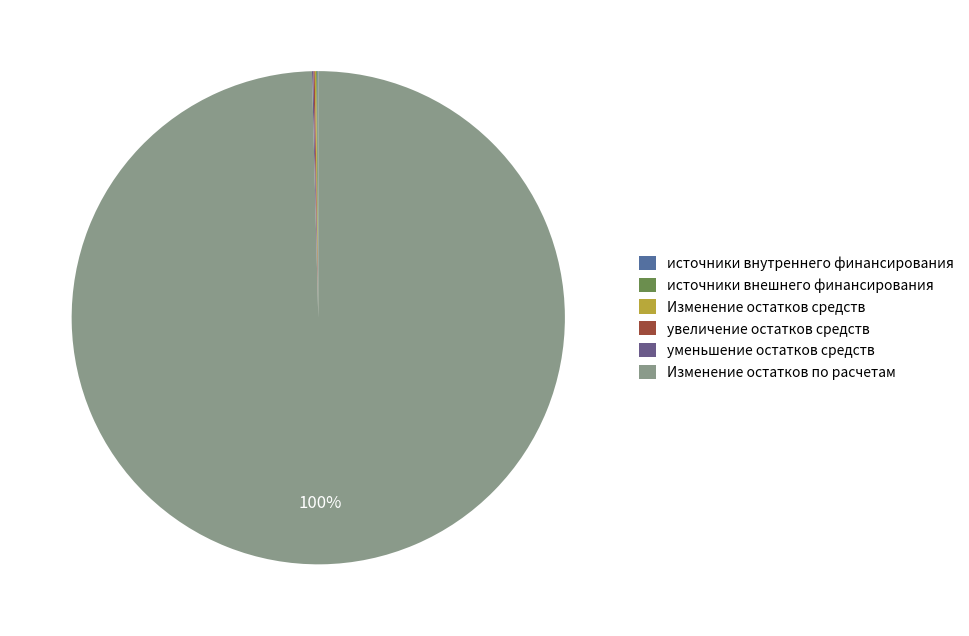

To the nearest percent, what percentage of the pie is Изменение остатков по расчетам?

100%